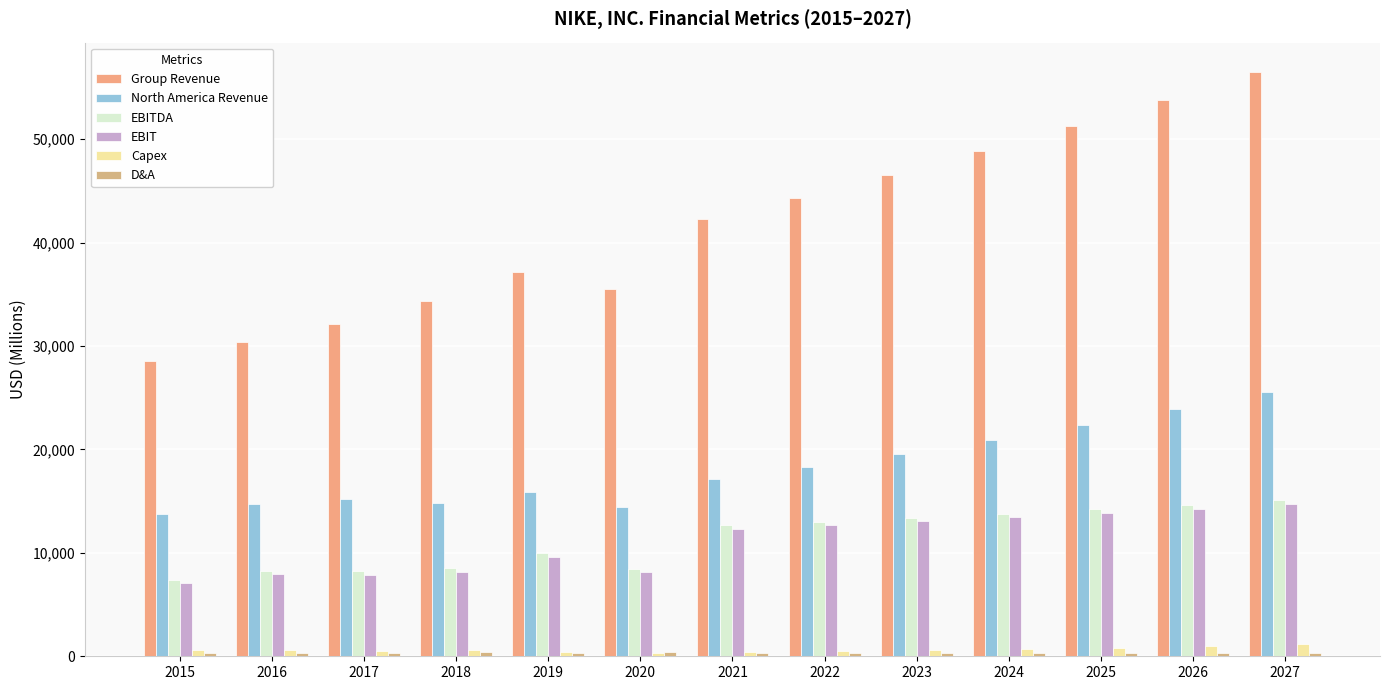

What is the sum of the Group Revenue values at 2021 and 2025?

93535